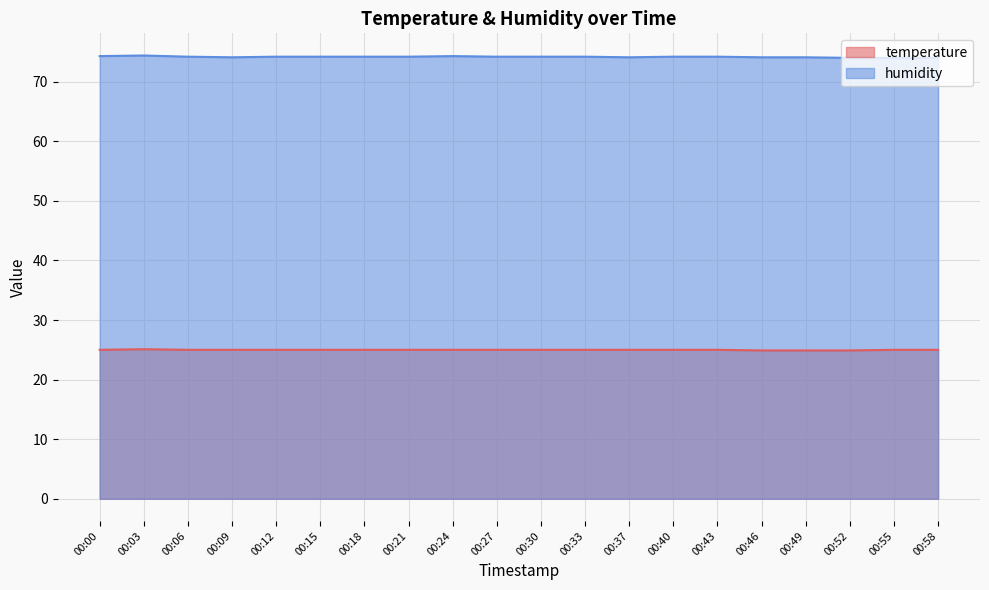

True or false: humidity and temperature cross at least once.

False